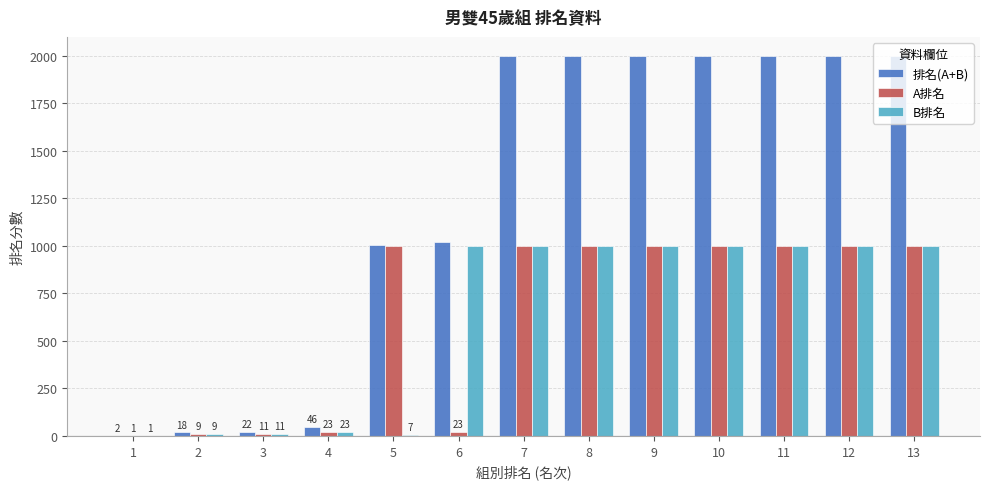

How many data points does each series have?

13